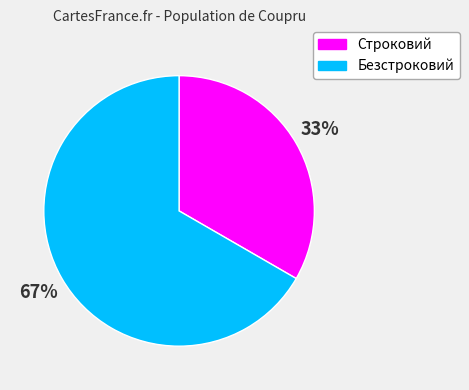

What is the largest slice in the pie chart?

Безстроковий